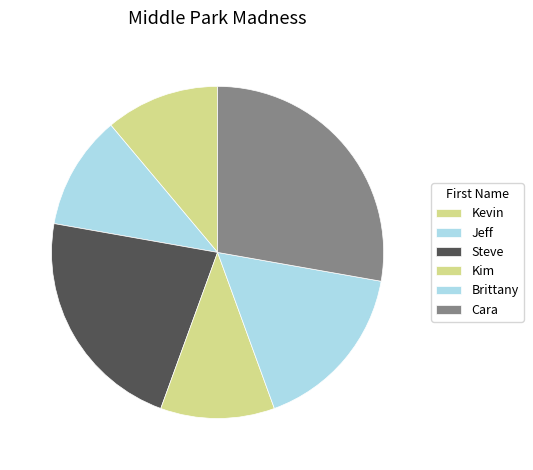

Do Jeff and Cara together represent more than half of the pie?

No